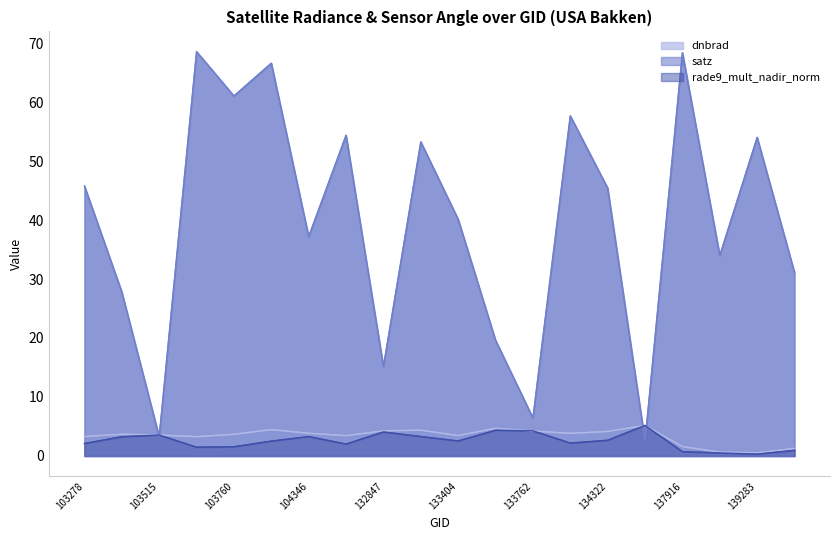

Which has a higher value, 140059 or 103396?

103396